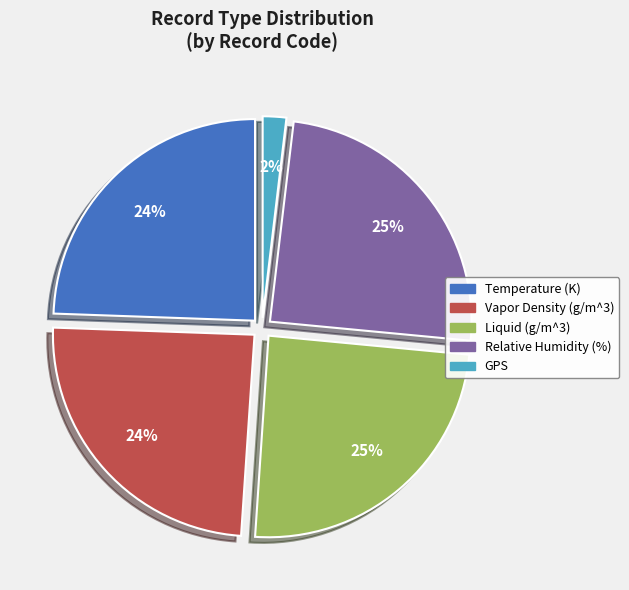

Combined, do Vapor Density (g/m^3) and Liquid (g/m^3) account for over 50%?

No